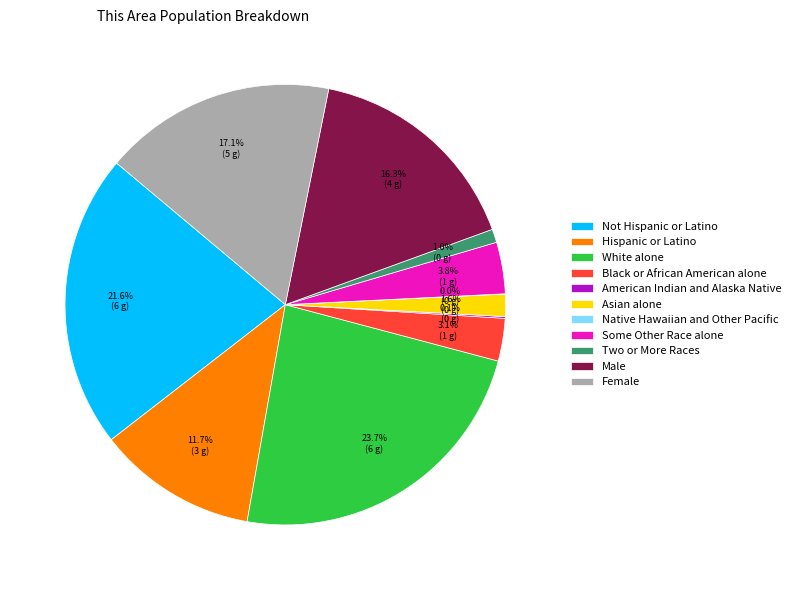

Combined, do White alone and Two or More Races account for over 50%?

No